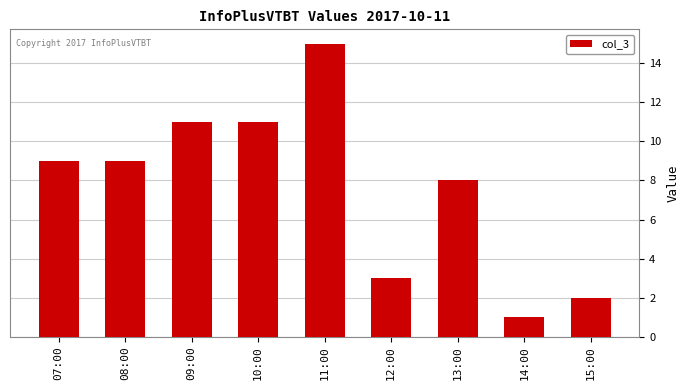

What is the ratio of the value at 09:00 to the value at 11:00?

0.7